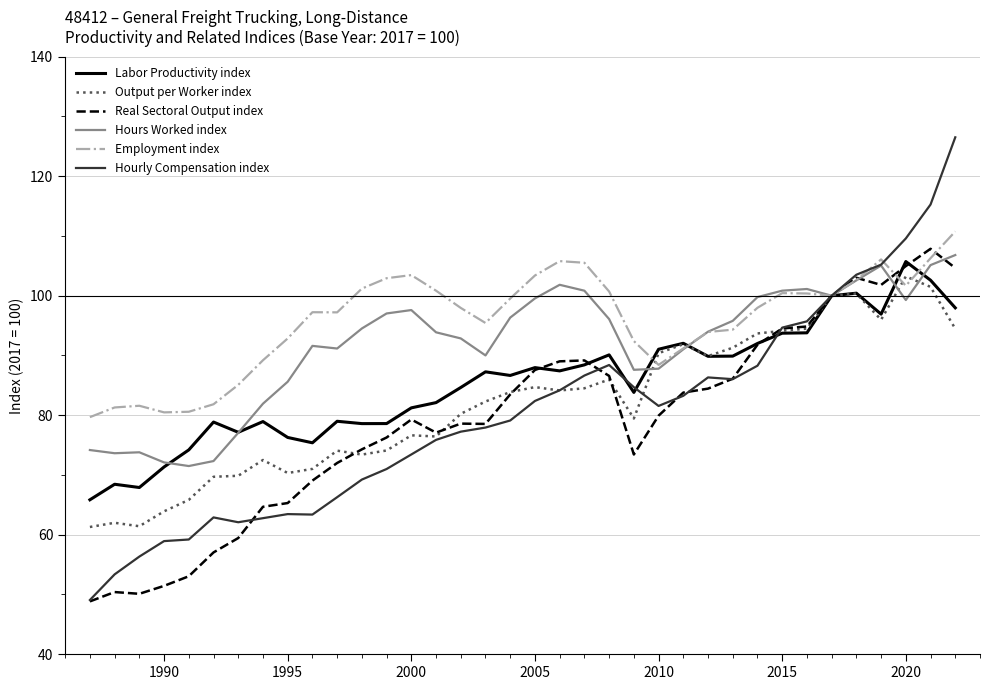

What is the difference between the maximum and minimum values in the Hours Worked index series?

35.3